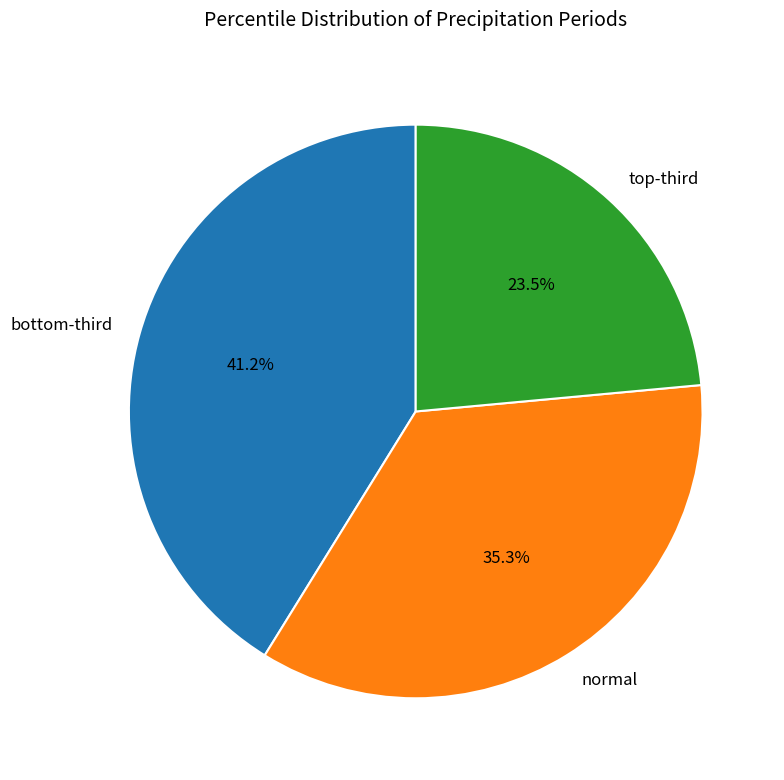

What is the largest slice in the pie chart?

bottom-third